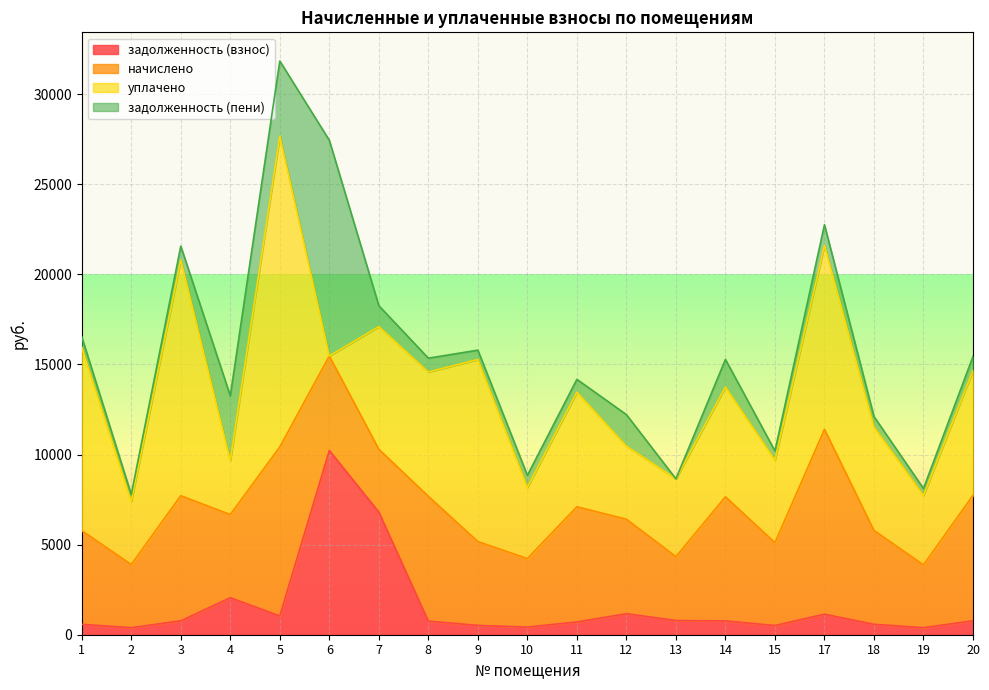

What is the difference between the maximum and minimum values in the начислено series?

6768.5